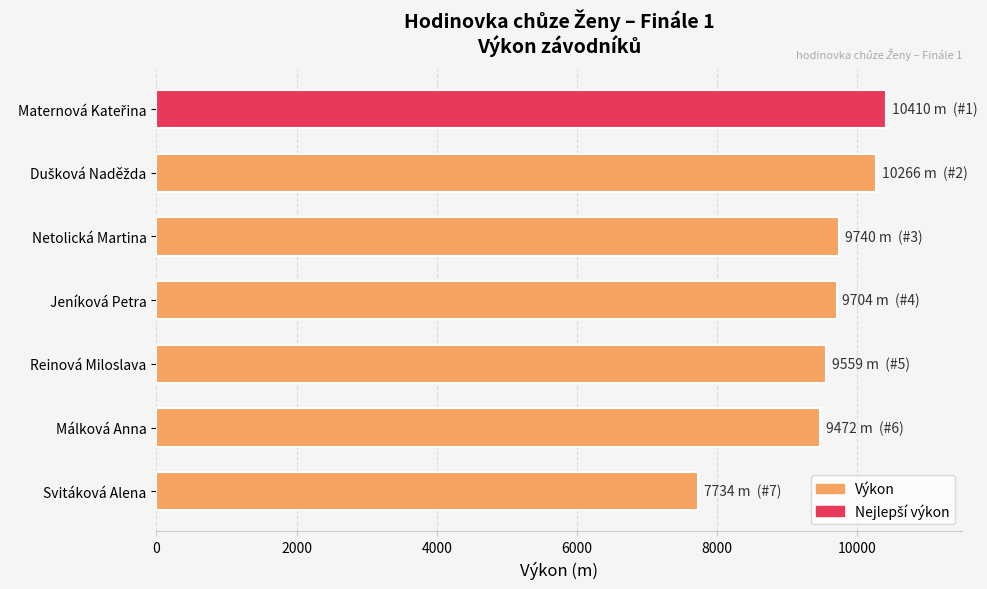

What is the label of the 3rd bar from the top?

Netolická Martina